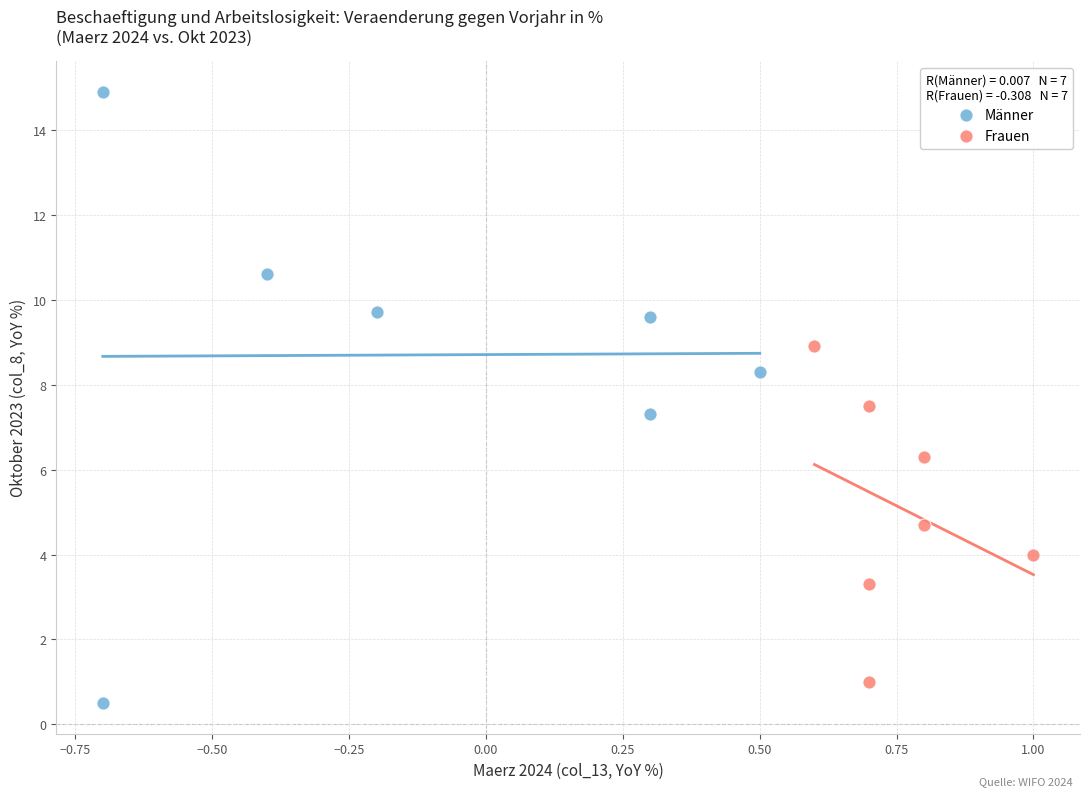

Which series has the widest spread of Y values?

Männer